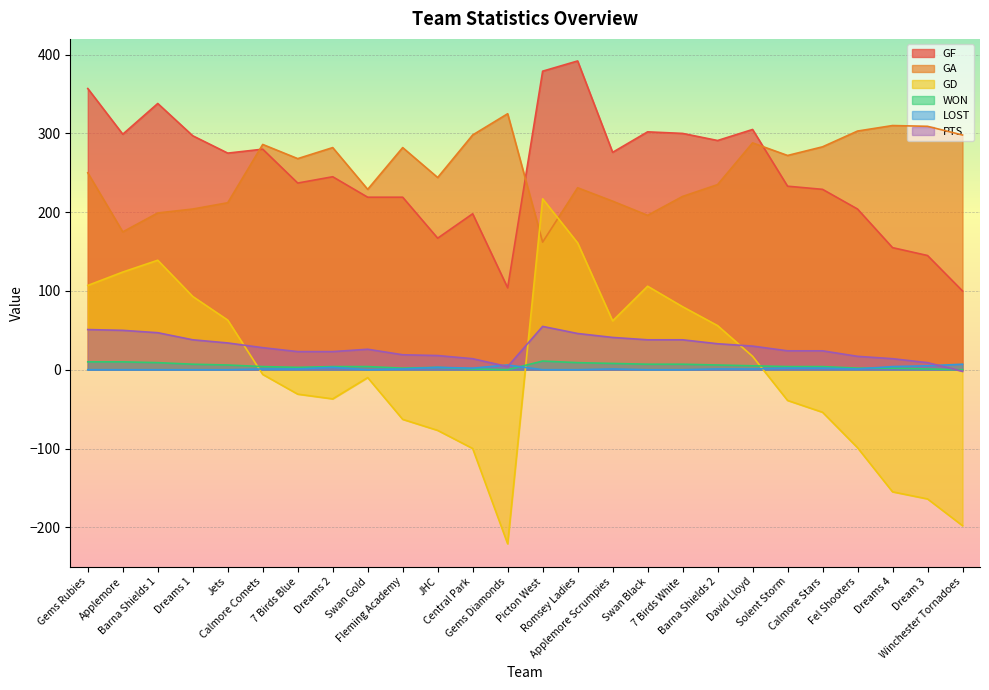

What position from the right is Barna Shields 1?

24